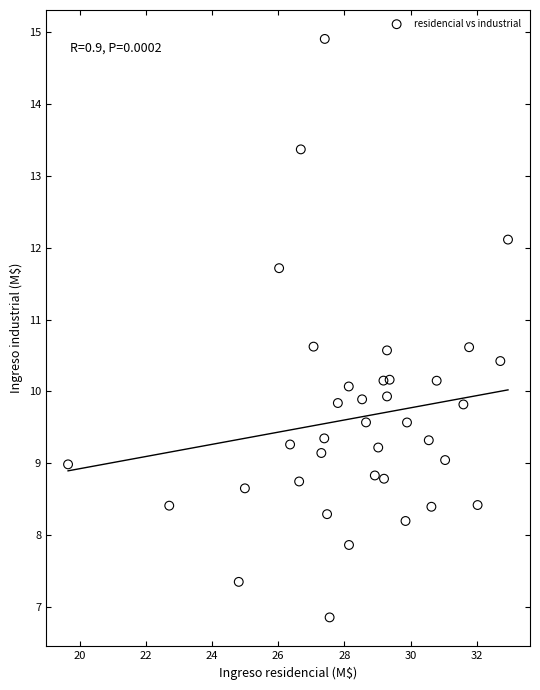

What is the range of Y values (max minus min)?

8.1